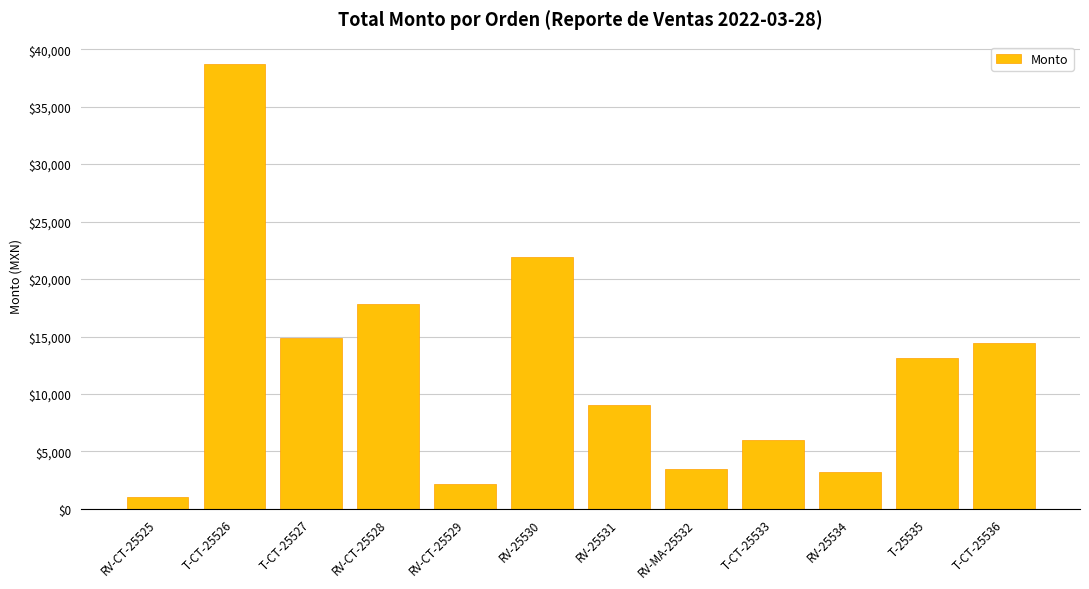

At which category does the chart reach its minimum across all series?

RV-CT-25525